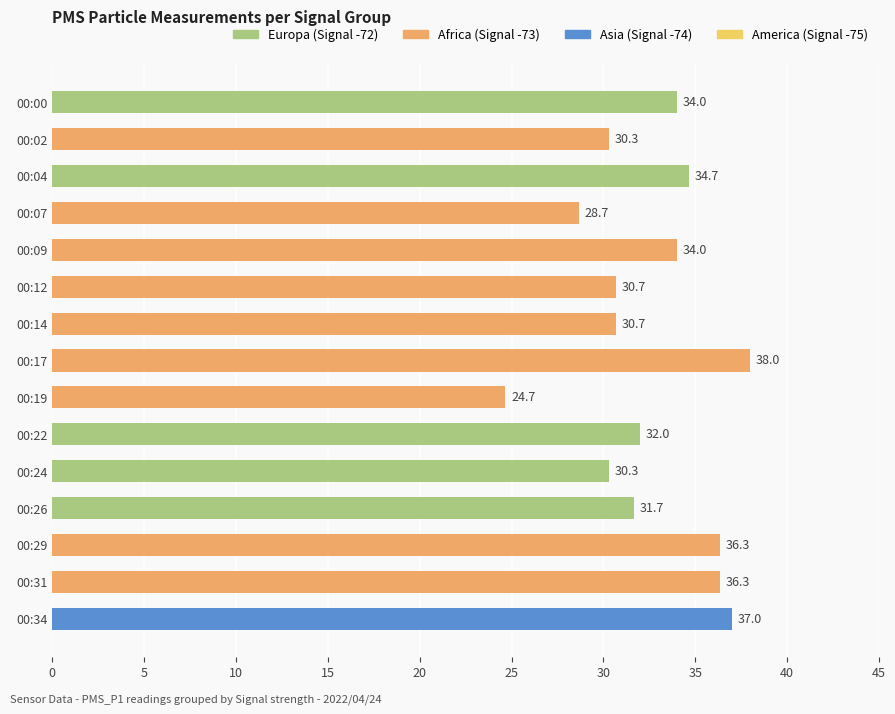

What is the minimum value shown in the chart?

24.7